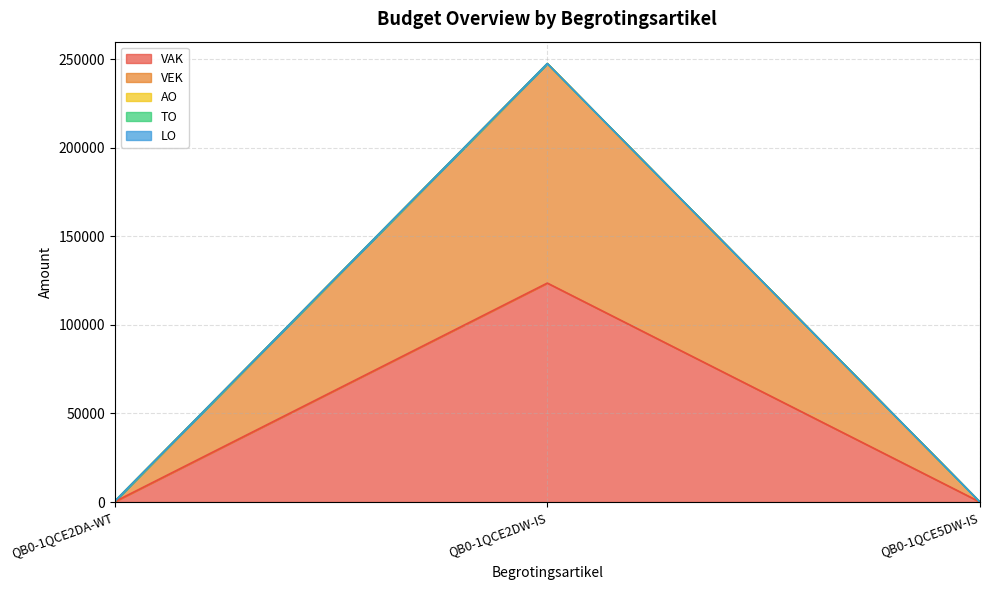

Reading left to right, what are all the values shown in this chart?

VAK: 188	123577	0
VEK: 188	123878	0
AO: 0	0	0
TO: 0	0	0
LO: 0	0	0